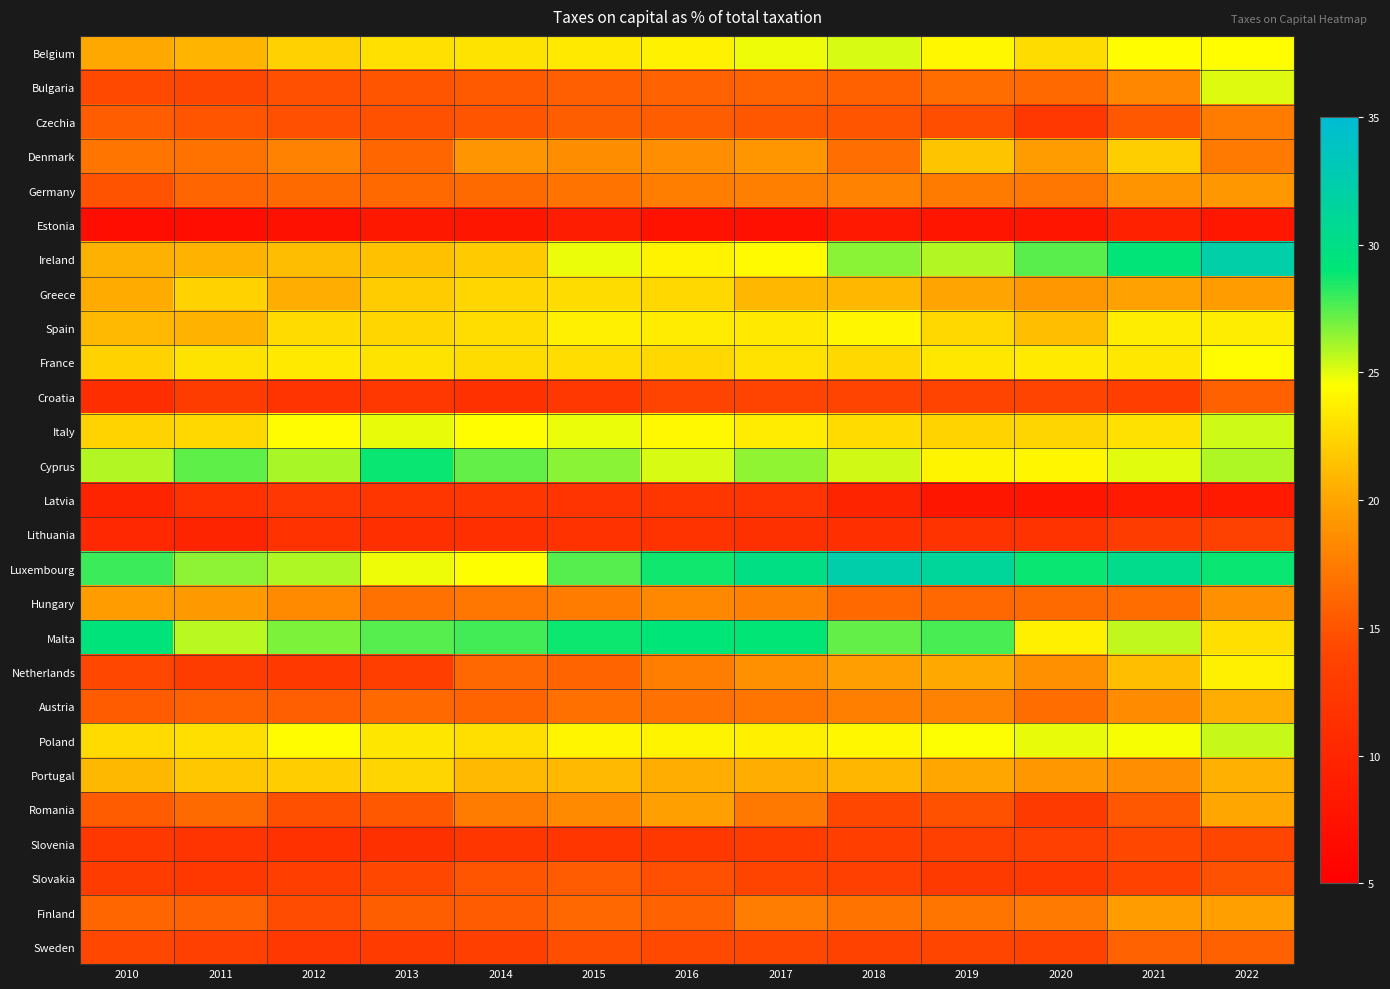

What is the spread (max minus min) of values at 2020?

21.0